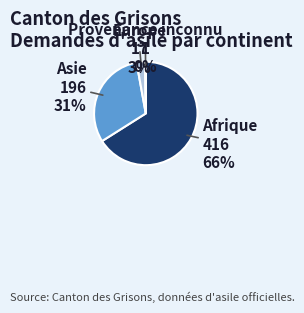

What is the largest slice in the pie chart?

Afrique